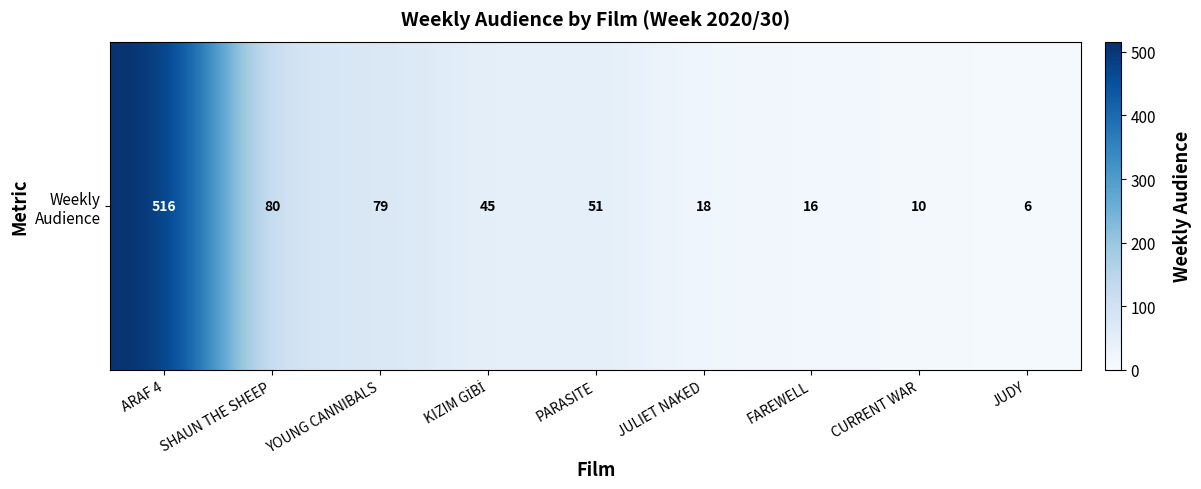

What is the difference between the values at KIZIM GİBİ and ARAF 4?

471